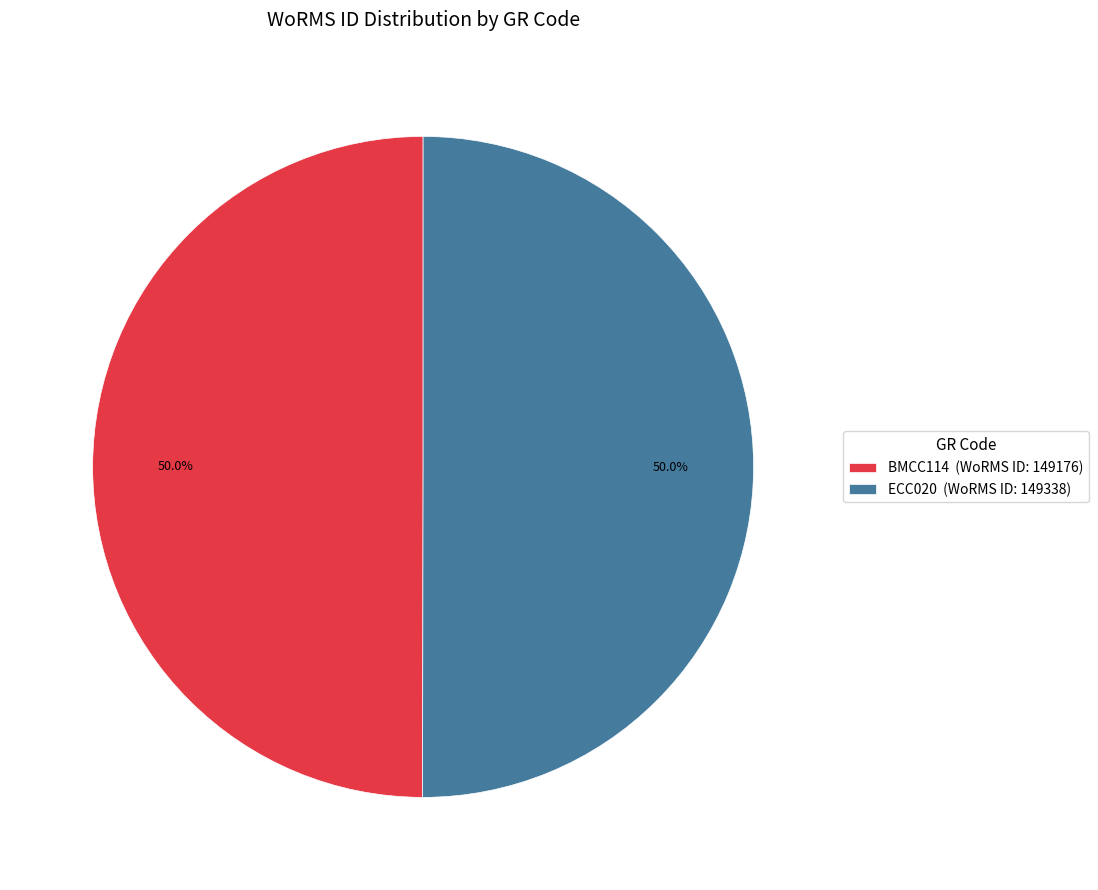

To the nearest percent, what is the combined percentage of ECC020 and BMCC114?

100%